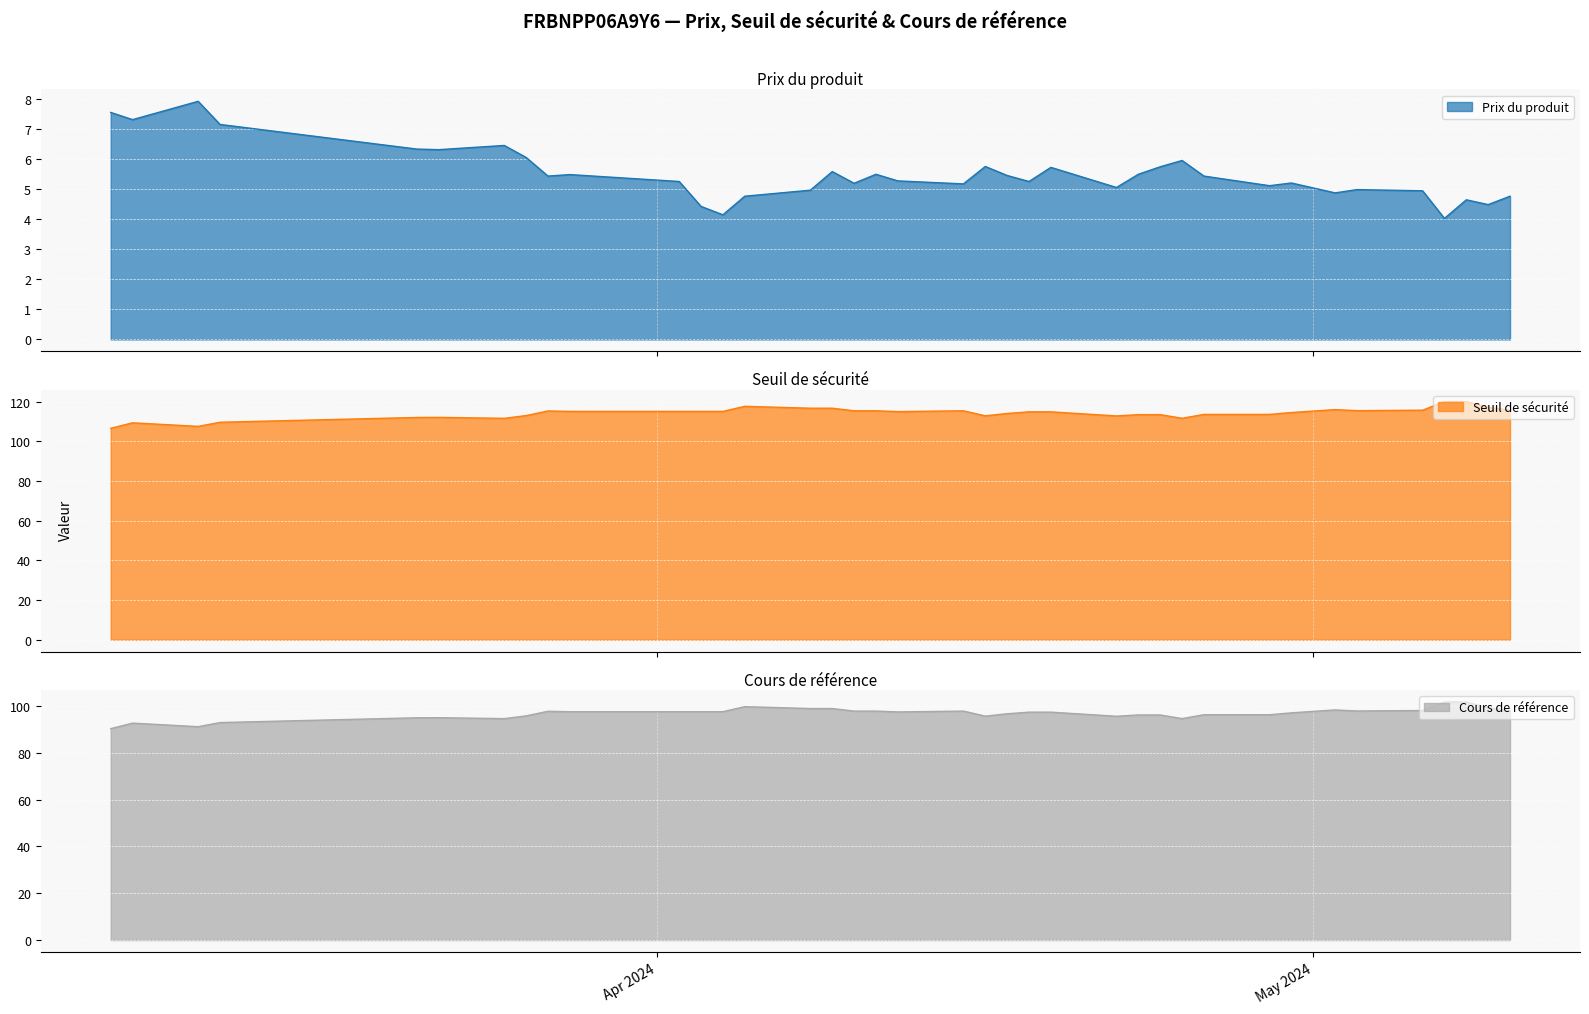

Between 37 and 26, which is larger?

37